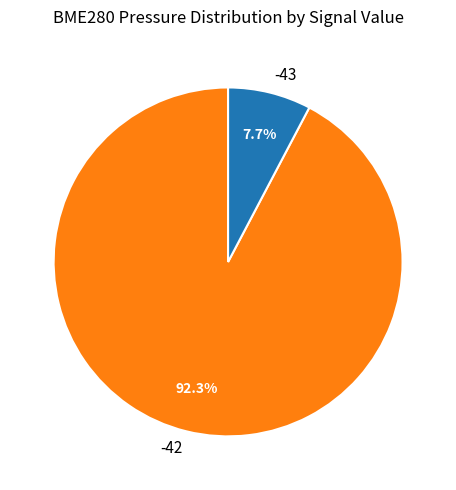

What is the largest slice in the pie chart?

-42